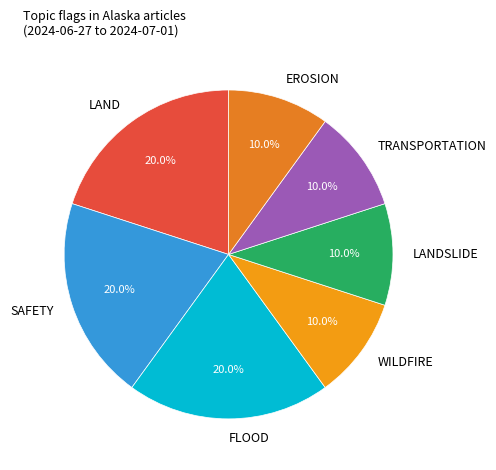

Is there any slice that represents more than half of the pie?

No